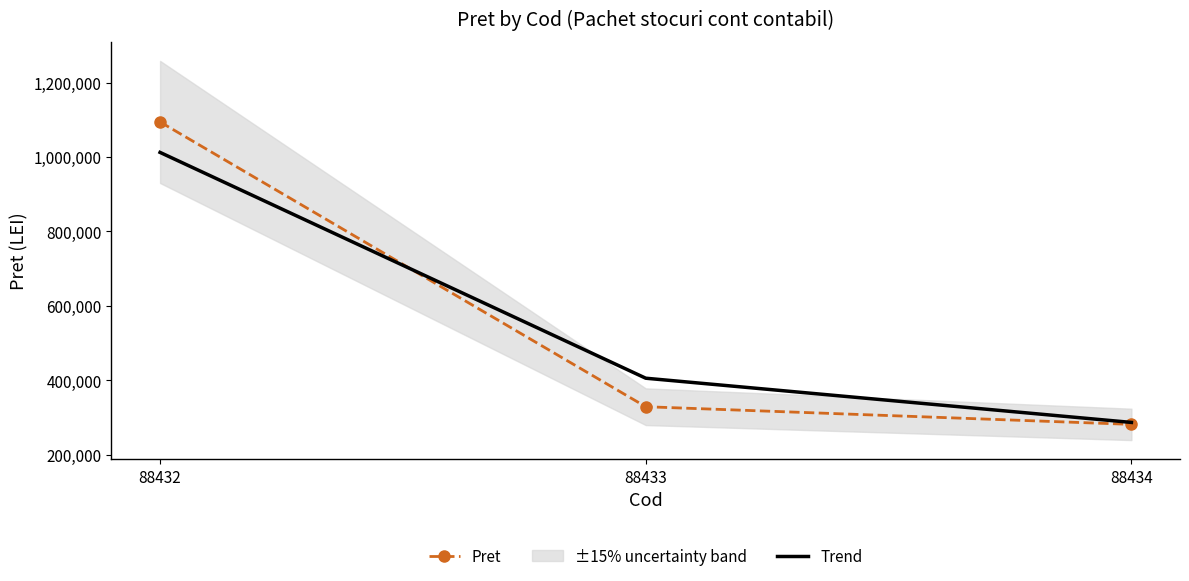

Rank the series by their maximum value, from lowest to highest.

Trend, Pret